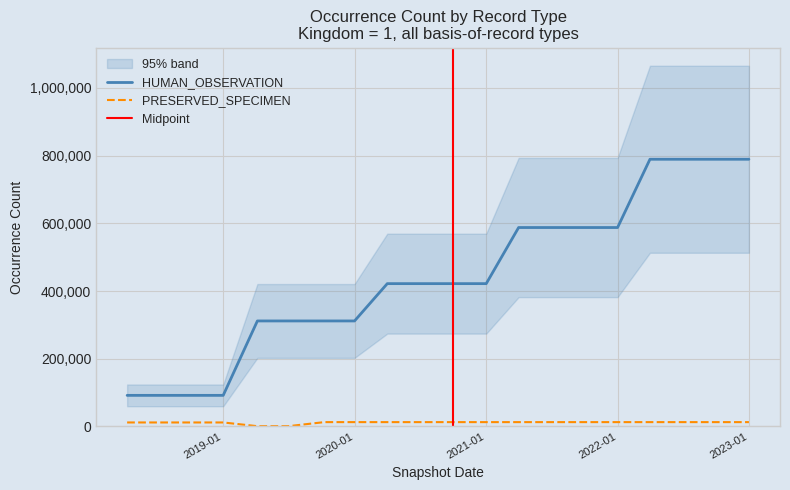

Is it true that HUMAN_OBSERVATION equals 329089 at 2021-04-01?

False